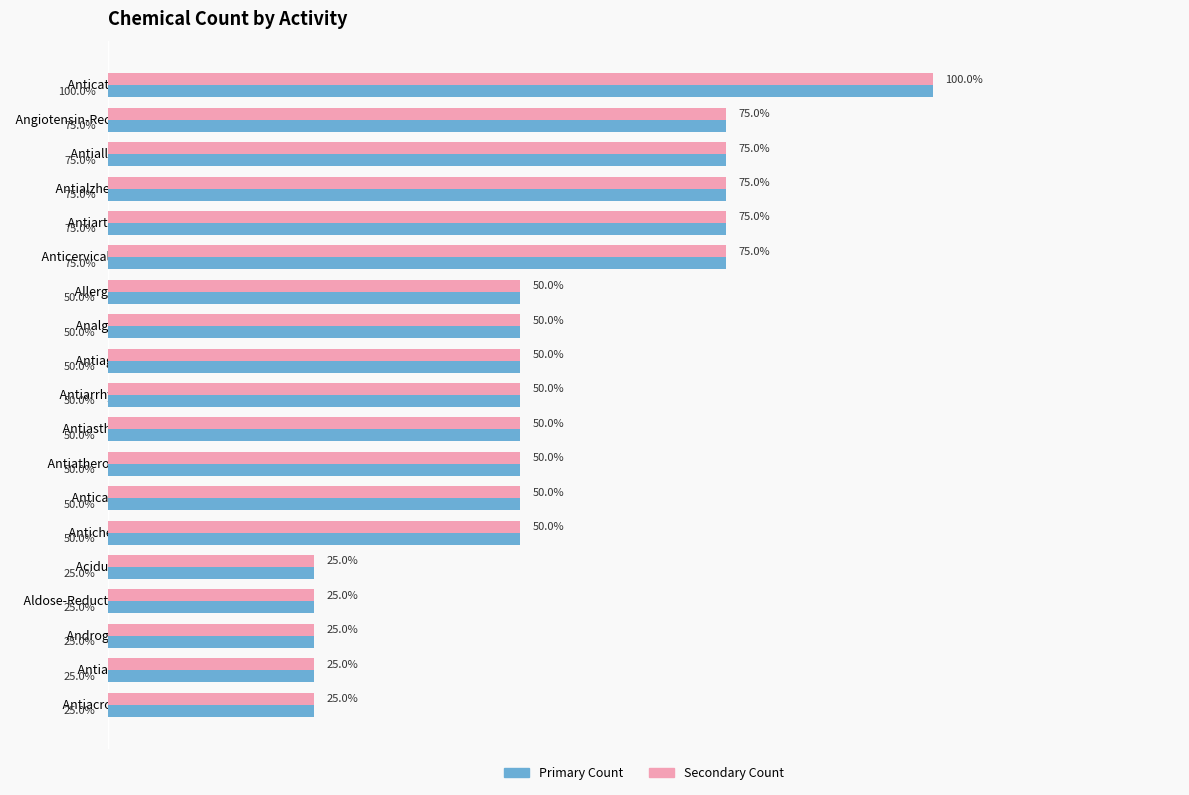

At which category is the sum across all series the highest?

  Anticataract  